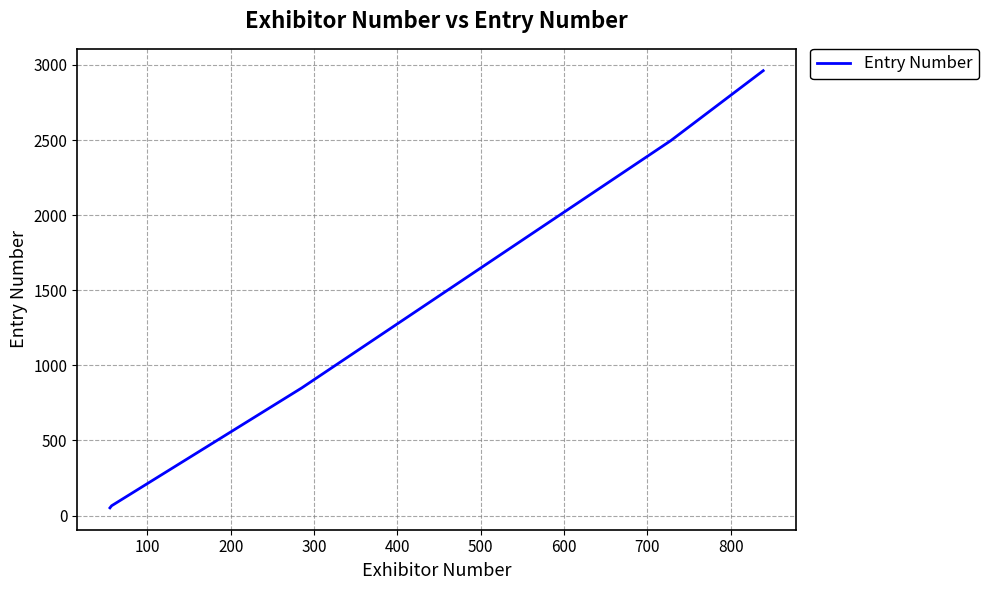

Reading right to left, extract all data points from this chart.

2962	2496	849	65	51